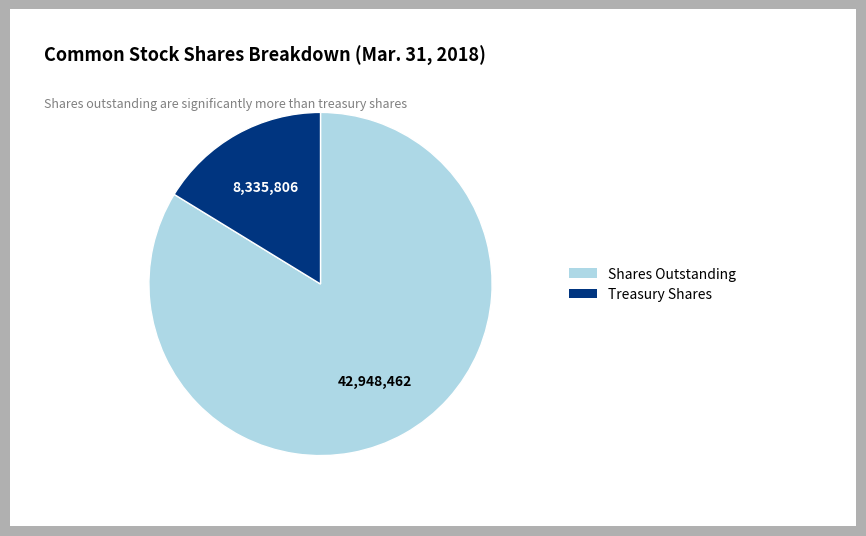

Which slice is the smallest?

Treasury Shares